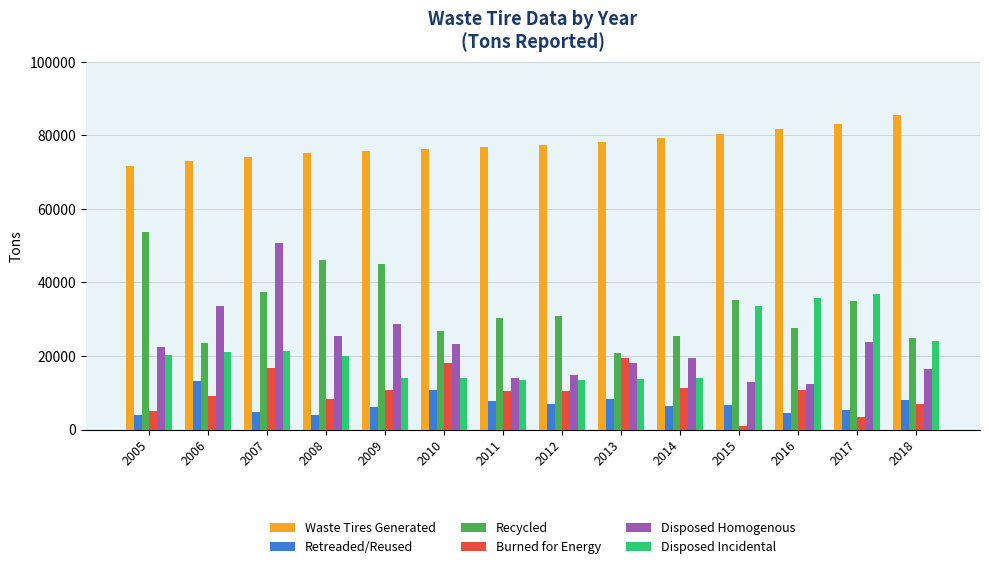

How many series are shown in this chart?

6